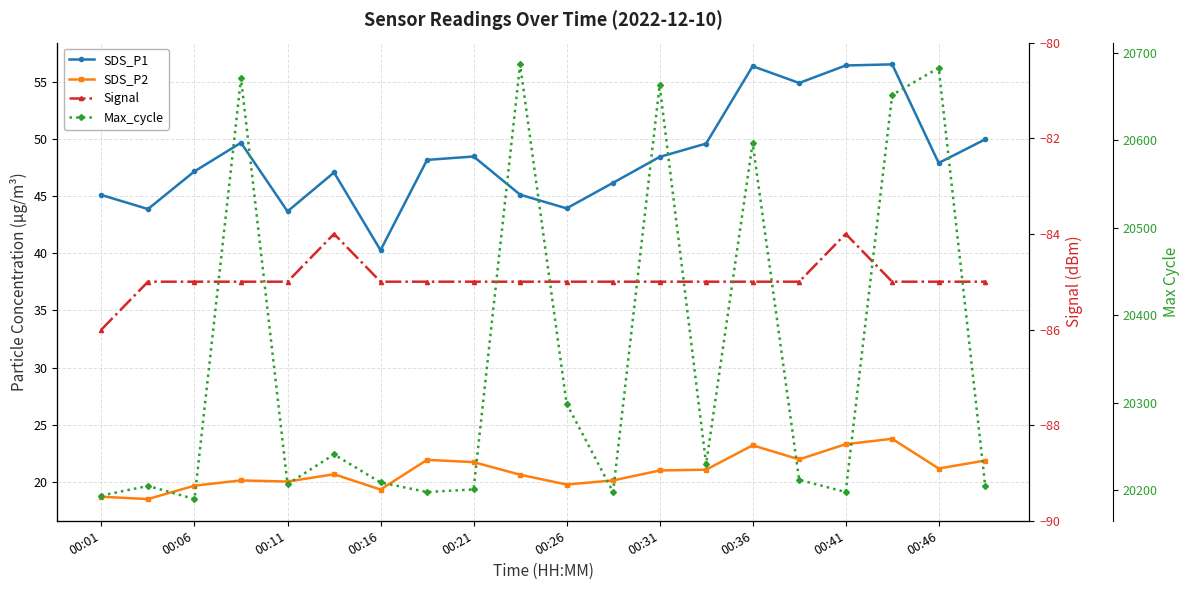

Reading right to left, transcribe all the data shown in this chart.

SDS_P1: 50.0	47.9	56.5	56.4	54.9	56.4	49.6	48.4	46.2	43.9	45.1	48.5	48.2	40.3	47.1	43.7	49.7	47.2	43.9	45.1
SDS_P2: 21.9	21.2	23.8	23.3	22.0	23.2	21.1	21.0	20.1	19.8	20.6	21.7	21.9	19.3	20.7	20.0	20.1	19.7	18.5	18.7
Signal: -85.0	-85.0	-85.0	-84.0	-85.0	-85.0	-85.0	-85.0	-85.0	-85.0	-85.0	-85.0	-85.0	-85.0	-84.0	-85.0	-85.0	-85.0	-85.0	-86.0
Max_cycle: 20205.0	20683.0	20652.0	20198.0	20212.0	20597.0	20230.0	20663.0	20198.0	20299.0	20687.0	20201.0	20198.0	20209.0	20241.0	20207.0	20671.0	20190.0	20205.0	20194.0